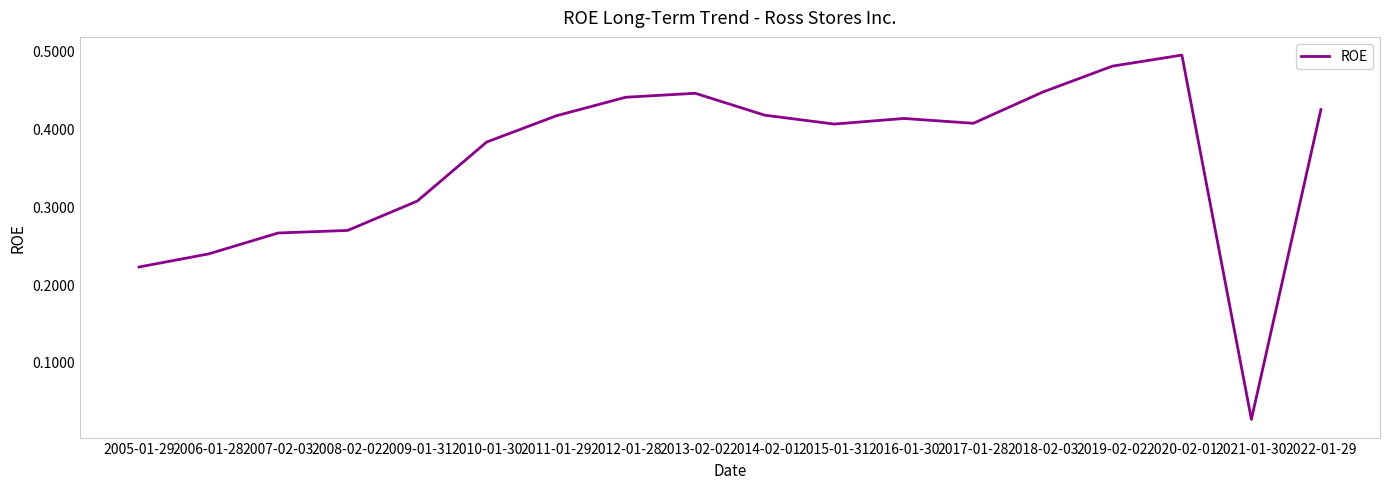

The chart shows a value of 0.6 at 2010-01-30. True or false?

False